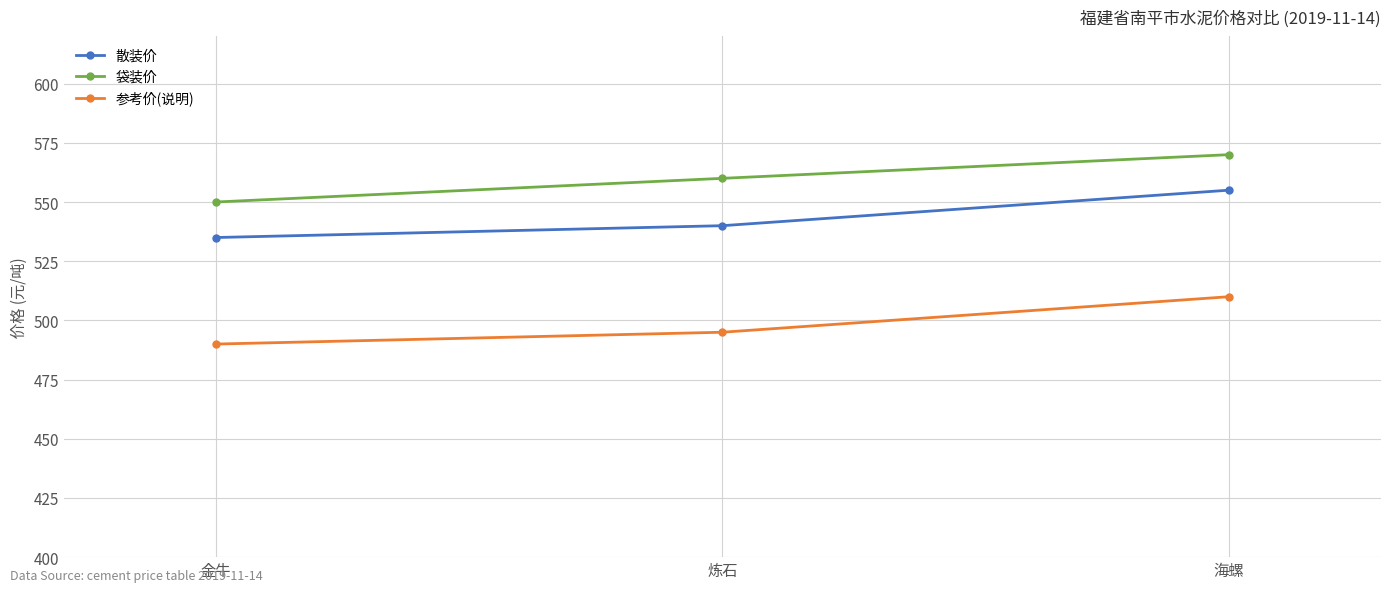

How many lines are shown in the chart?

3